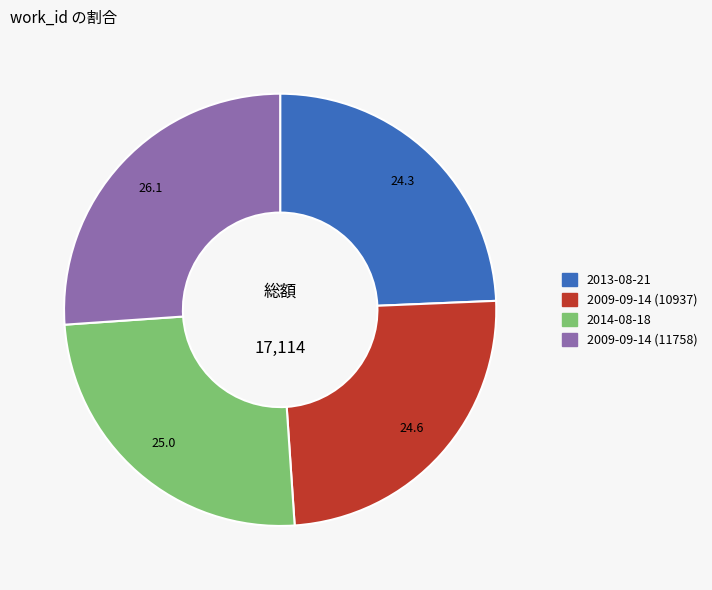

True or false: 2013-08-21 accounts for 32% of the total.

False